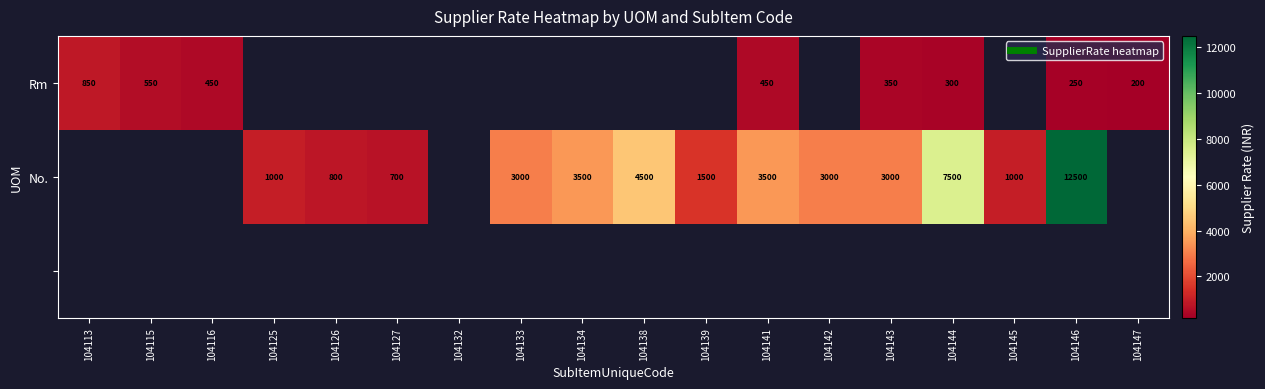

Where does the No. series first go above 1500?

104133